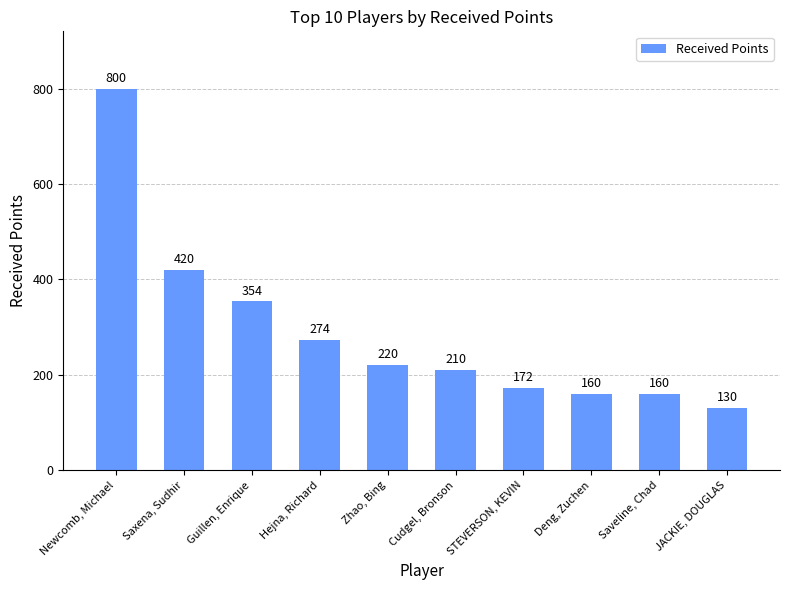

Where is the data nearest to the value 465?

Saxena, Sudhir